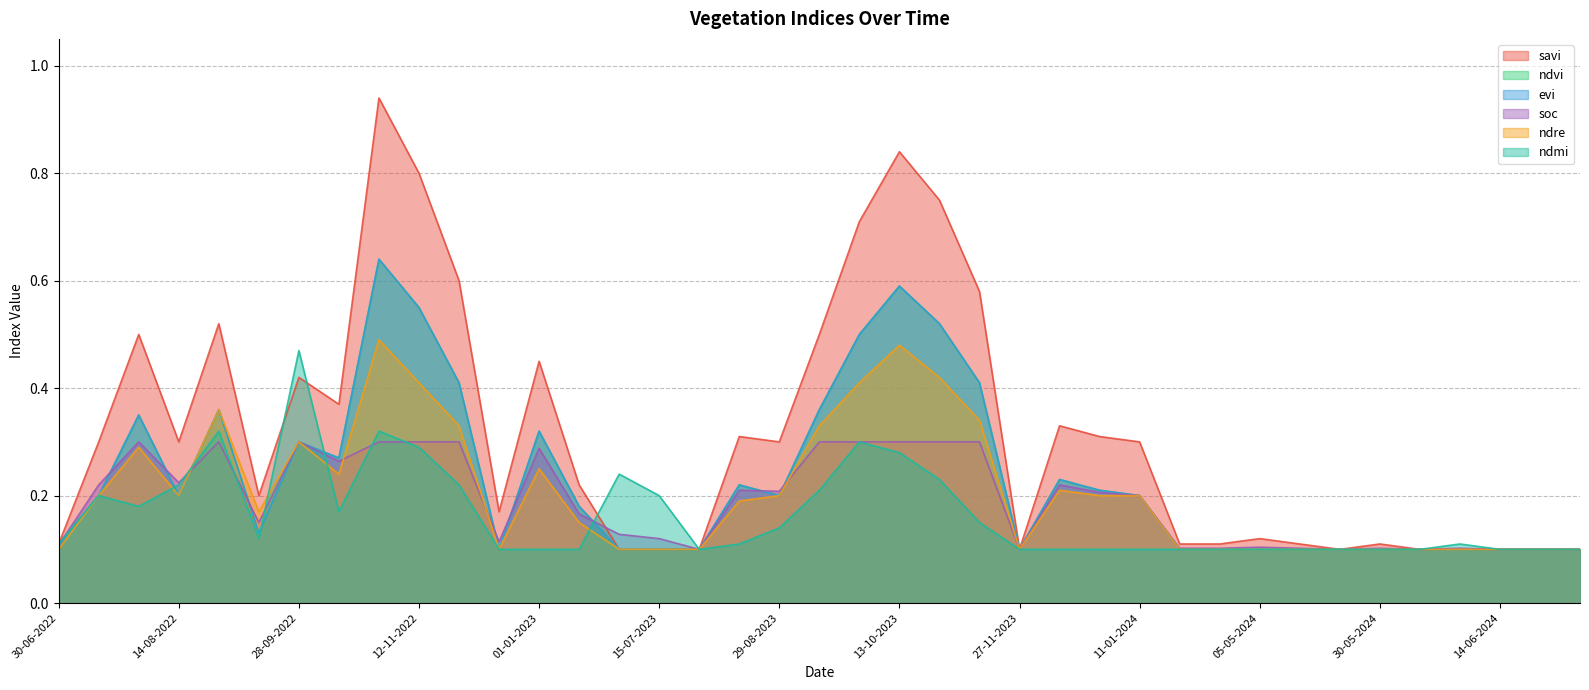

At how many categories does at least one series exceed 0?

39